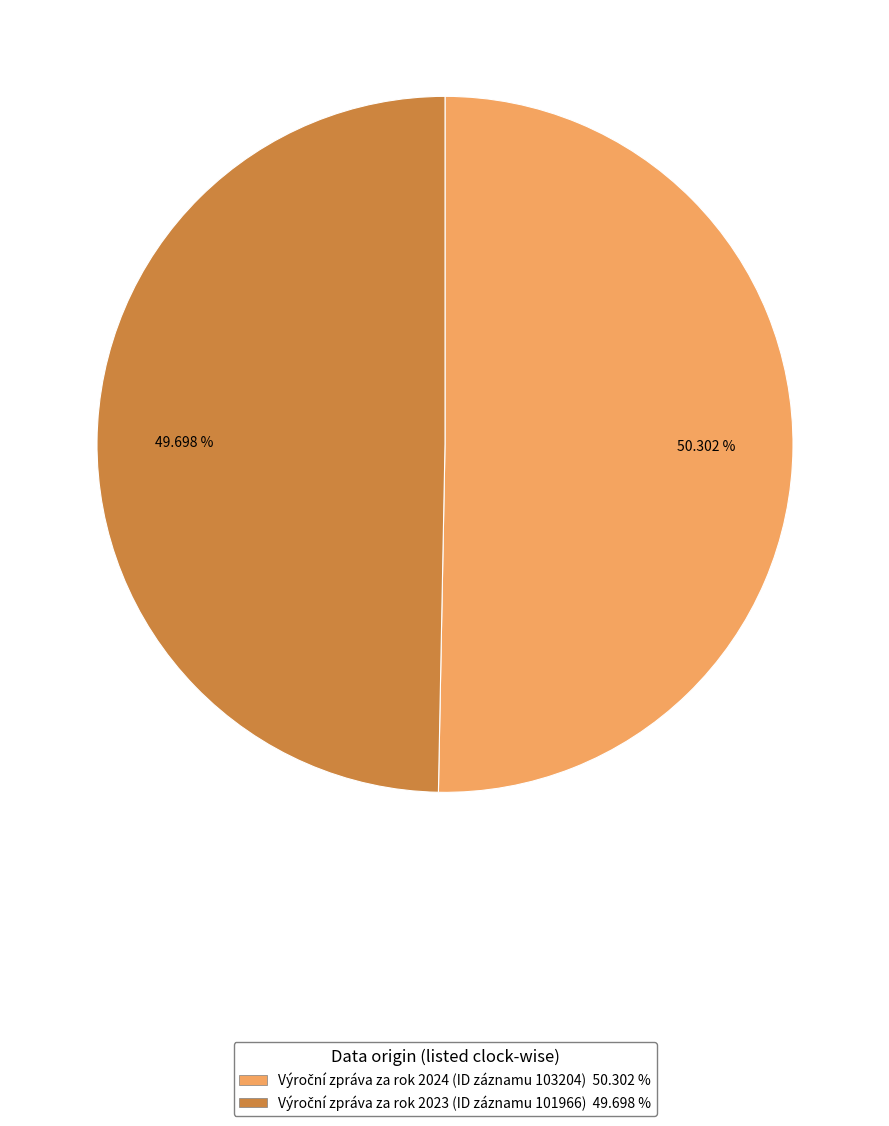

Does any single category account for the majority?

Yes